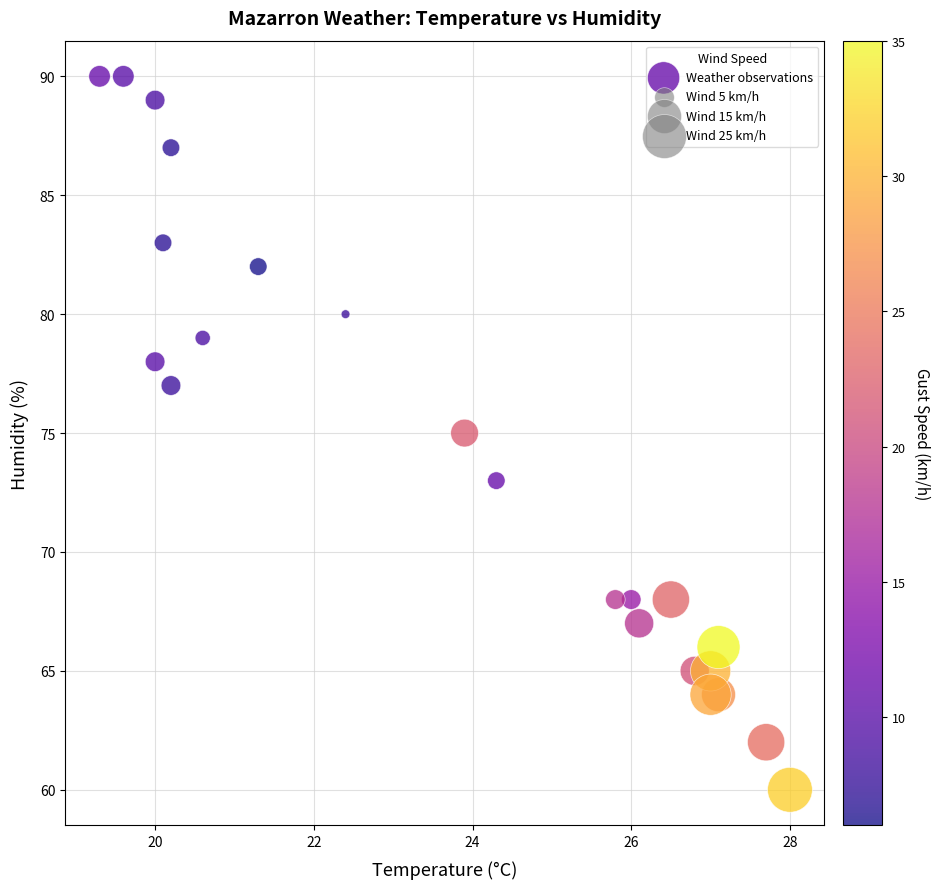

What is the range of Y values (max minus min)?

30